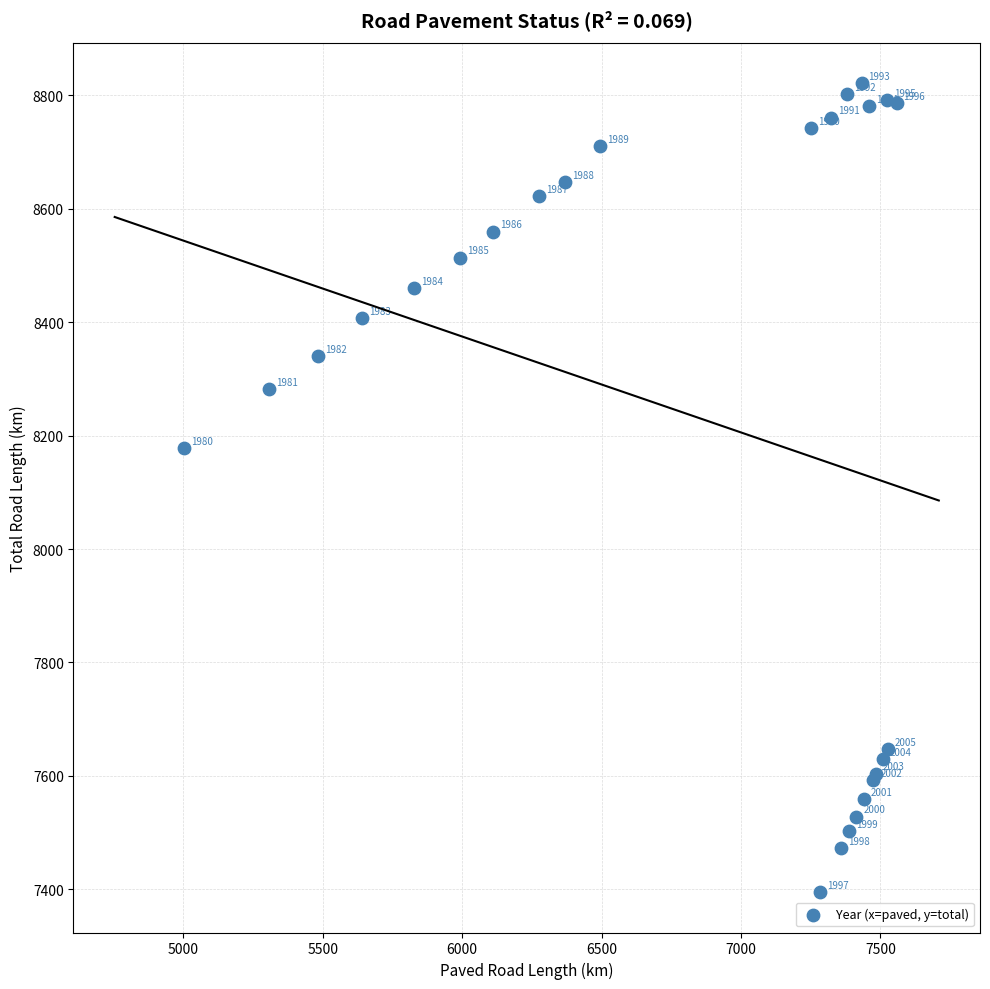

What Y value in the scatter plot is closest to 8108?

8178